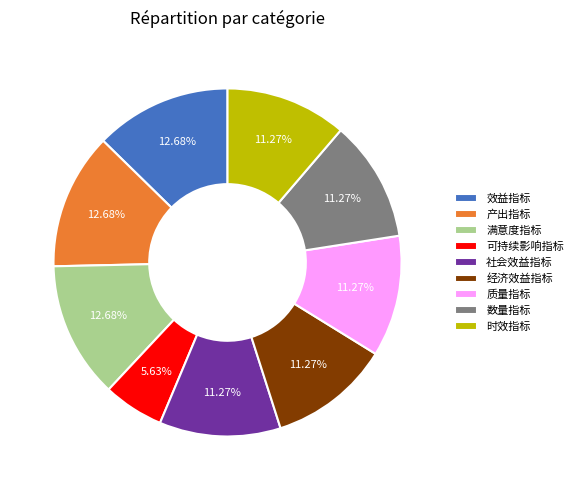

Approximately how many times larger is the value at 社会效益指标 compared to 可持续影响指标?

2.0